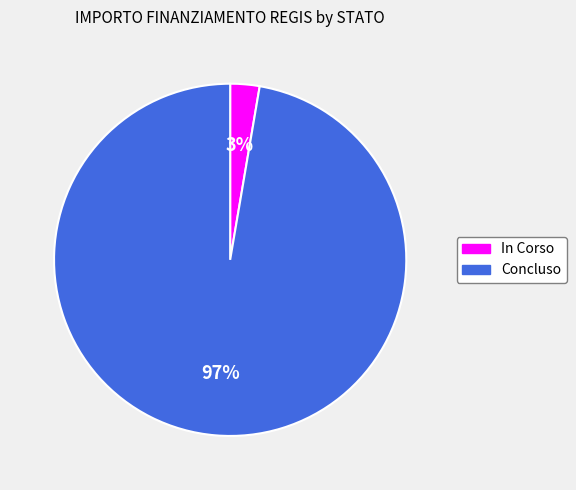

Is there a majority slice in this chart?

Yes